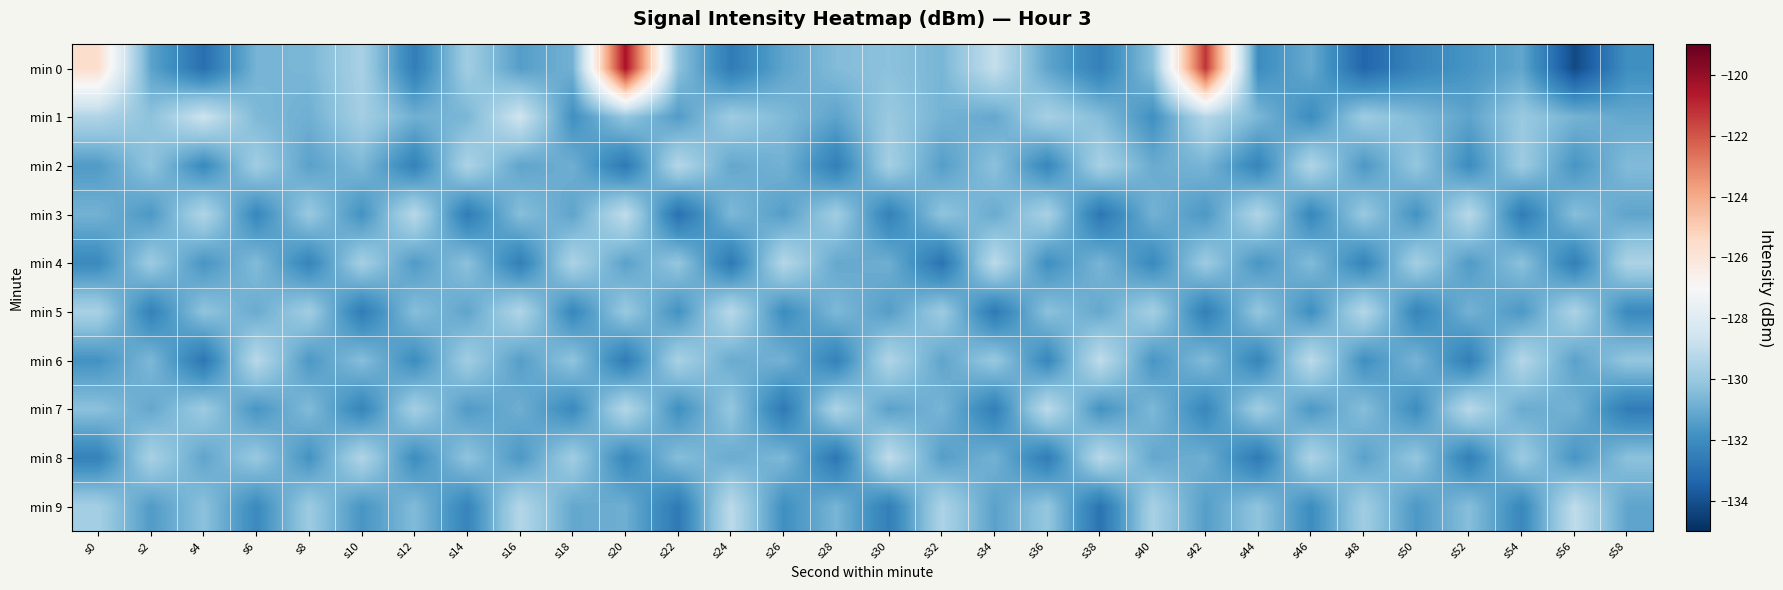

Reading left to right, list all the values displayed in this chart.

min 0: s0=-125.6	s2=-131.2	s4=-133.0	s6=-130.7	s8=-130.7	s10=-129.6	s12=-132.5	s14=-129.8	s16=-131.4	s18=-130.8	s20=-120.4	s22=-130.3	s24=-132.6	s26=-131.2	s28=-130.5	s30=-130.3	s32=-130.7	s34=-128.9	s36=-131.2	s38=-132.4	s40=-130.3	s42=-121.3	s44=-132.0	s46=-131.0	s48=-133.3	s50=-132.3	s52=-131.7	s54=-131.2	s56=-134.2	s58=-131.9
min 1: s0=-129.4	s2=-130.3	s4=-128.7	s6=-130.6	s8=-130.9	s10=-129.7	s12=-130.9	s14=-130.7	s16=-128.6	s18=-131.9	s20=-130.1	s22=-131.5	s24=-129.9	s26=-130.5	s28=-131.2	s30=-130.0	s32=-130.8	s34=-131.1	s36=-129.7	s38=-130.4	s40=-131.9	s42=-129.3	s44=-130.7	s46=-132.0	s48=-129.9	s50=-130.5	s52=-131.2	s54=-130.0	s56=-130.8	s58=-131.1
min 2: s0=-131.5	s2=-130.2	s4=-132.1	s6=-129.8	s8=-131.3	s10=-130.6	s12=-132.4	s14=-129.5	s16=-131.2	s18=-130.9	s20=-132.7	s22=-129.3	s24=-131.1	s26=-130.8	s28=-132.5	s30=-129.7	s32=-131.4	s34=-130.3	s36=-132.2	s38=-129.6	s40=-131.0	s42=-130.7	s44=-132.3	s46=-129.4	s48=-131.6	s50=-130.1	s52=-132.0	s54=-129.9	s56=-131.7	s58=-130.5
min 3: s0=-130.8	s2=-131.6	s4=-129.4	s6=-132.2	s8=-130.0	s10=-131.8	s12=-129.2	s14=-132.6	s16=-130.4	s18=-131.2	s20=-129.0	s22=-133.0	s24=-130.6	s26=-131.4	s28=-129.8	s30=-132.4	s32=-130.2	s34=-131.0	s36=-129.6	s38=-132.8	s40=-130.8	s42=-131.6	s44=-129.4	s46=-132.2	s48=-130.0	s50=-131.8	s52=-129.2	s54=-132.6	s56=-130.4	s58=-131.2
min 4: s0=-132.1	s2=-129.9	s4=-131.7	s6=-130.5	s8=-132.3	s10=-129.7	s12=-131.5	s14=-130.3	s16=-132.5	s18=-129.5	s20=-131.3	s22=-130.1	s24=-132.7	s26=-129.3	s28=-131.1	s30=-130.9	s32=-132.9	s34=-129.1	s36=-131.9	s38=-130.7	s40=-132.1	s42=-129.9	s44=-131.7	s46=-130.5	s48=-132.3	s50=-129.7	s52=-131.5	s54=-130.3	s56=-132.5	s58=-129.5
min 5: s0=-129.6	s2=-132.4	s4=-130.2	s6=-131.0	s8=-129.8	s10=-132.6	s12=-130.4	s14=-131.2	s16=-129.4	s18=-132.2	s20=-130.0	s22=-131.8	s24=-129.2	s26=-132.0	s28=-130.6	s30=-131.4	s32=-129.9	s34=-132.7	s36=-130.3	s38=-131.1	s40=-129.7	s42=-132.5	s44=-130.1	s46=-131.9	s48=-129.3	s50=-132.3	s52=-130.8	s54=-131.6	s56=-129.5	s58=-132.1
min 6: s0=-131.8	s2=-130.6	s4=-132.8	s6=-129.2	s8=-131.6	s10=-130.4	s12=-132.0	s14=-129.8	s16=-131.4	s18=-130.2	s20=-132.6	s22=-129.6	s24=-131.0	s26=-130.8	s28=-132.4	s30=-129.4	s32=-131.2	s34=-130.0	s36=-132.2	s38=-129.0	s40=-131.7	s42=-130.5	s44=-132.3	s46=-129.1	s48=-131.9	s50=-130.7	s52=-132.5	s54=-129.3	s56=-131.3	s58=-130.1
min 7: s0=-130.3	s2=-131.1	s4=-129.9	s6=-131.7	s8=-130.5	s10=-132.3	s12=-129.7	s14=-131.5	s16=-130.9	s18=-132.1	s20=-129.3	s22=-131.9	s24=-130.1	s26=-132.7	s28=-129.5	s30=-131.3	s32=-130.7	s34=-132.5	s36=-129.1	s38=-131.8	s40=-130.6	s42=-132.2	s44=-129.8	s46=-131.6	s48=-130.4	s50=-132.0	s52=-129.2	s54=-131.0	s56=-130.8	s58=-132.6
min 8: s0=-132.4	s2=-129.6	s4=-131.2	s6=-130.0	s8=-131.8	s10=-129.4	s12=-132.0	s14=-130.2	s16=-131.6	s18=-129.8	s20=-132.2	s22=-130.4	s24=-131.0	s26=-130.6	s28=-132.8	s30=-129.0	s32=-131.4	s34=-130.8	s36=-132.6	s38=-129.2	s40=-131.1	s42=-130.9	s44=-132.7	s46=-129.5	s48=-131.3	s50=-130.1	s52=-132.5	s54=-129.9	s56=-131.7	s58=-130.3
min 9: s0=-129.7	s2=-131.5	s4=-130.3	s6=-132.1	s8=-129.9	s10=-131.7	s12=-130.5	s14=-132.3	s16=-129.3	s18=-131.1	s20=-130.9	s22=-132.7	s24=-129.1	s26=-131.9	s28=-130.7	s30=-132.5	s32=-129.5	s34=-131.3	s36=-130.1	s38=-132.9	s40=-129.6	s42=-131.4	s44=-130.2	s46=-132.0	s48=-129.8	s50=-131.6	s52=-130.4	s54=-132.2	s56=-129.0	s58=-131.2